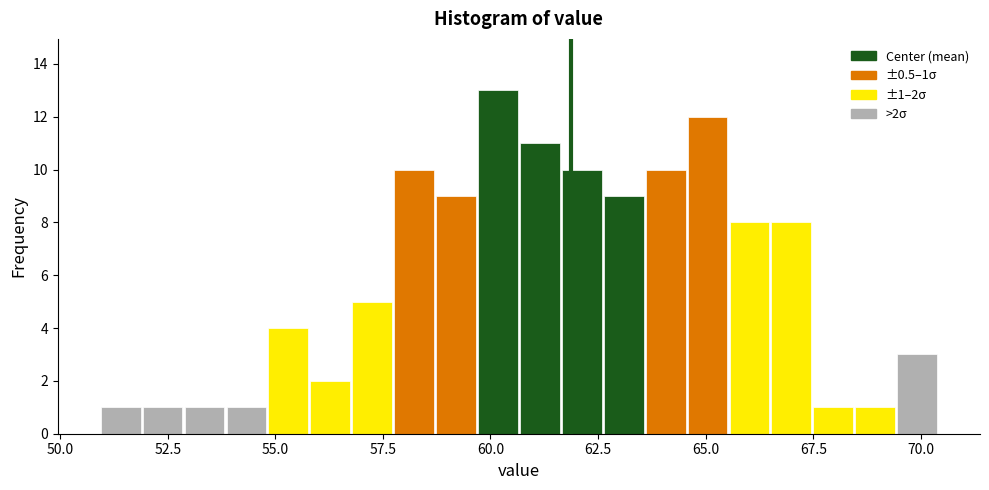

Around what value on the x-axis is the tallest bar? Give the approximate position of its centre, as read against the axis.

60.0